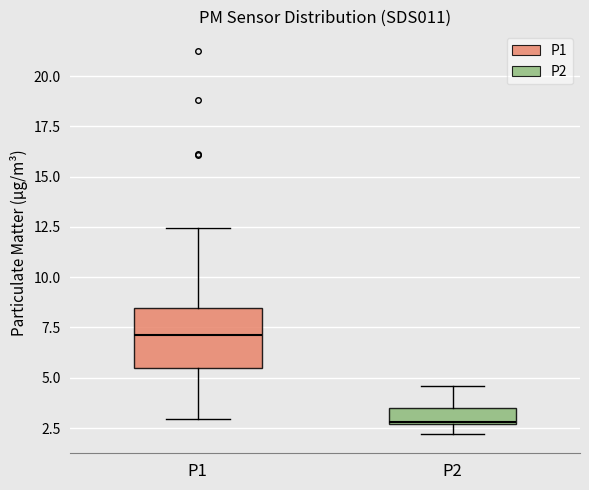

Where does the lower whisker of the box for P1 end on the y-axis? The values are not printed on the chart, so give them approximately, as read against the axis.

3.0